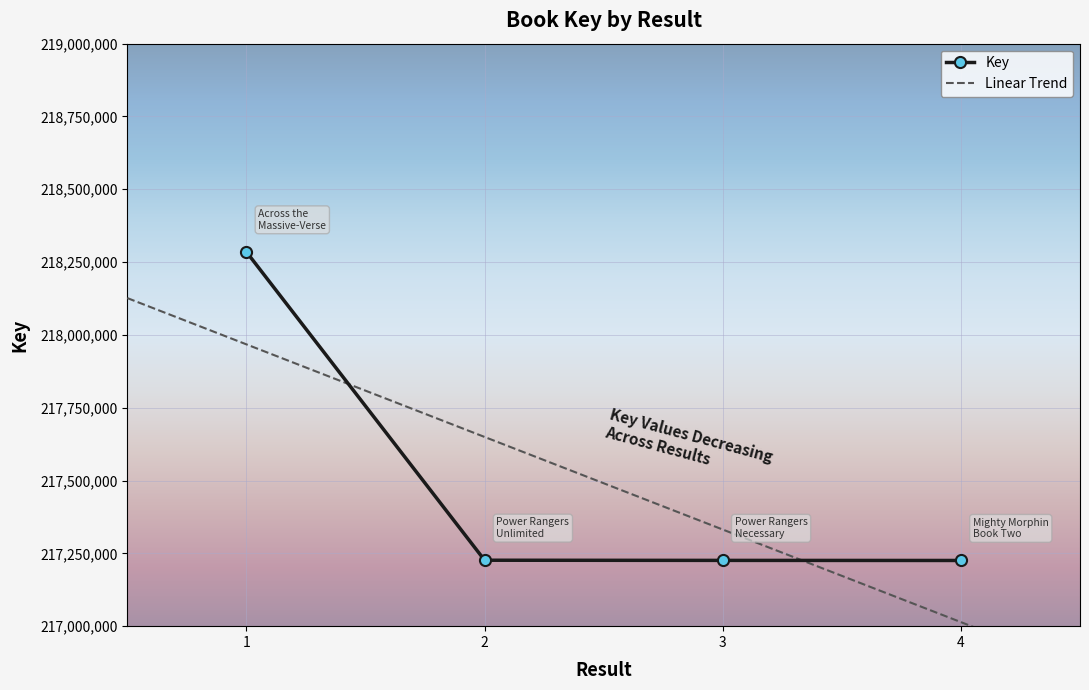

What is the smallest value displayed?

217225556